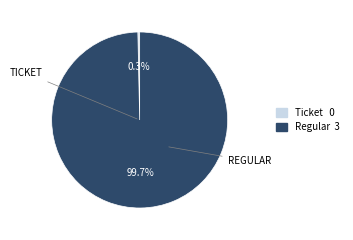

To the nearest percent, what percentage of the pie is Regular?

100%